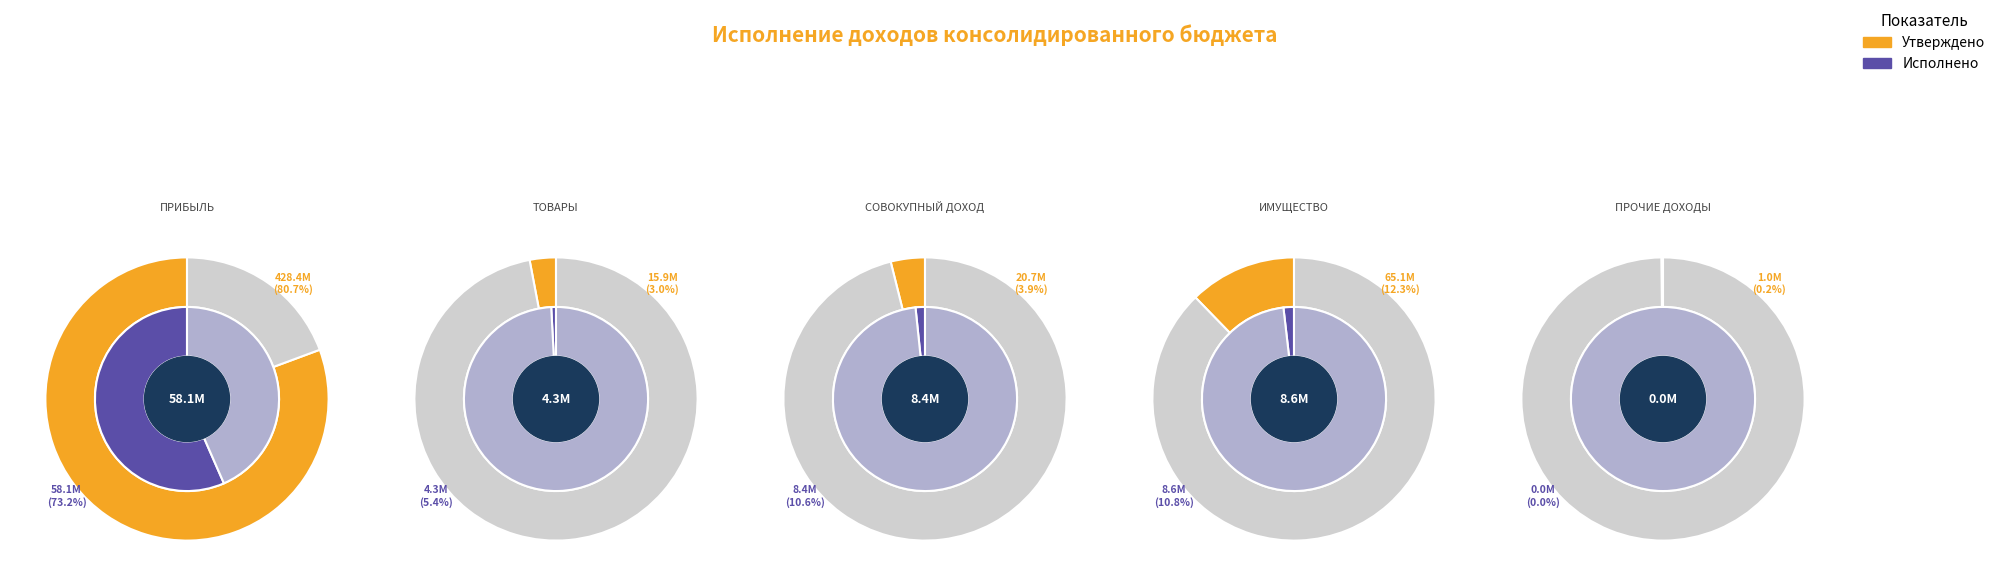

What is the total percentage of НАЛОГИ НА СОВОКУПНЫЙ ДОХОД and НАЛОГИ НА ТОВАРЫ?

6.9%